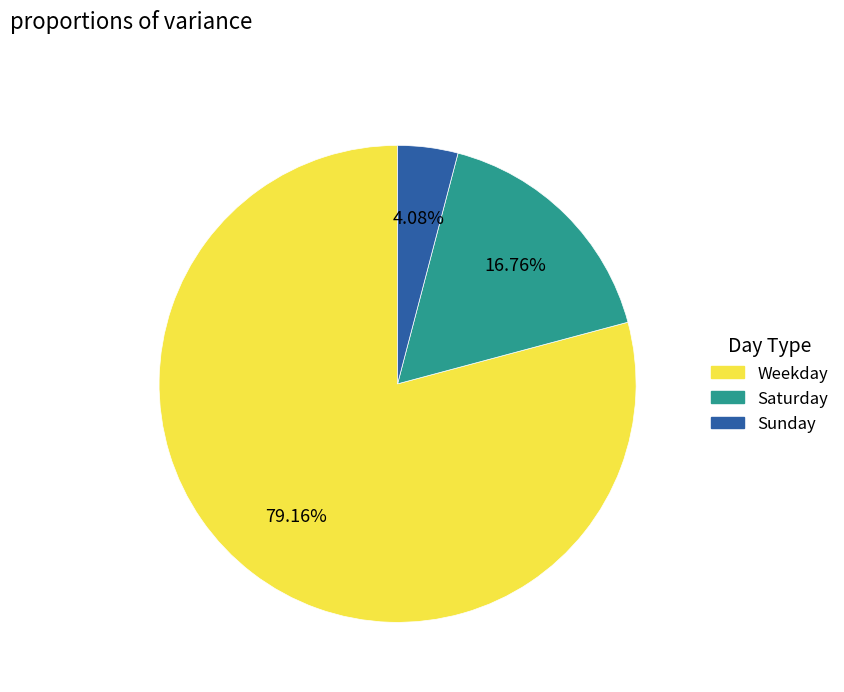

Is there a majority slice in this chart?

Yes